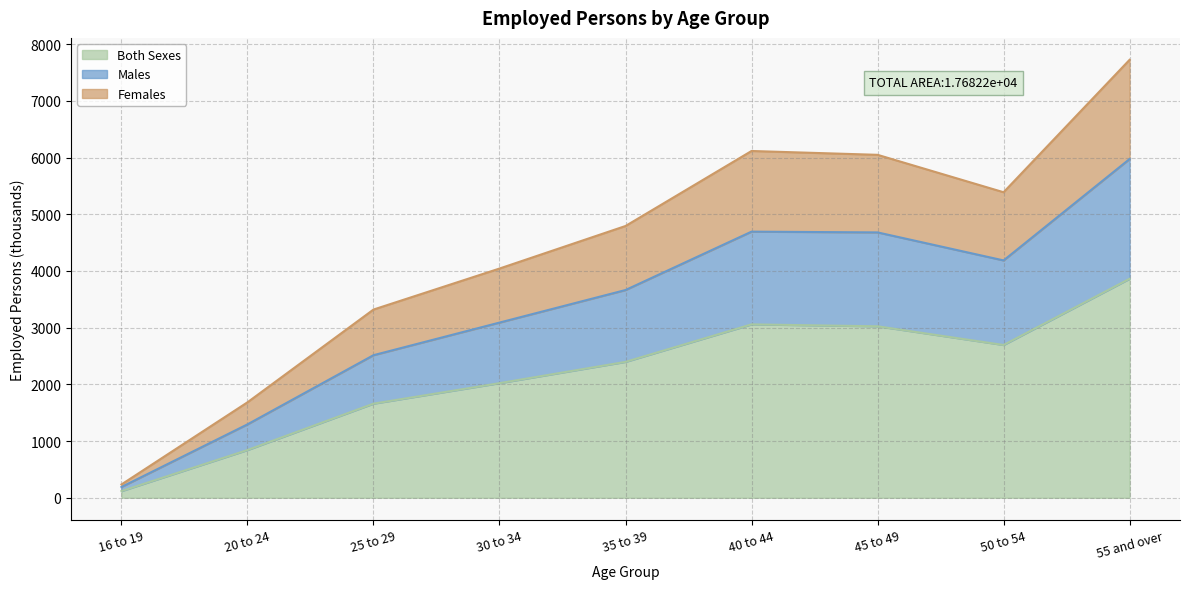

True or false: Males and Both Sexes intersect in this chart.

False